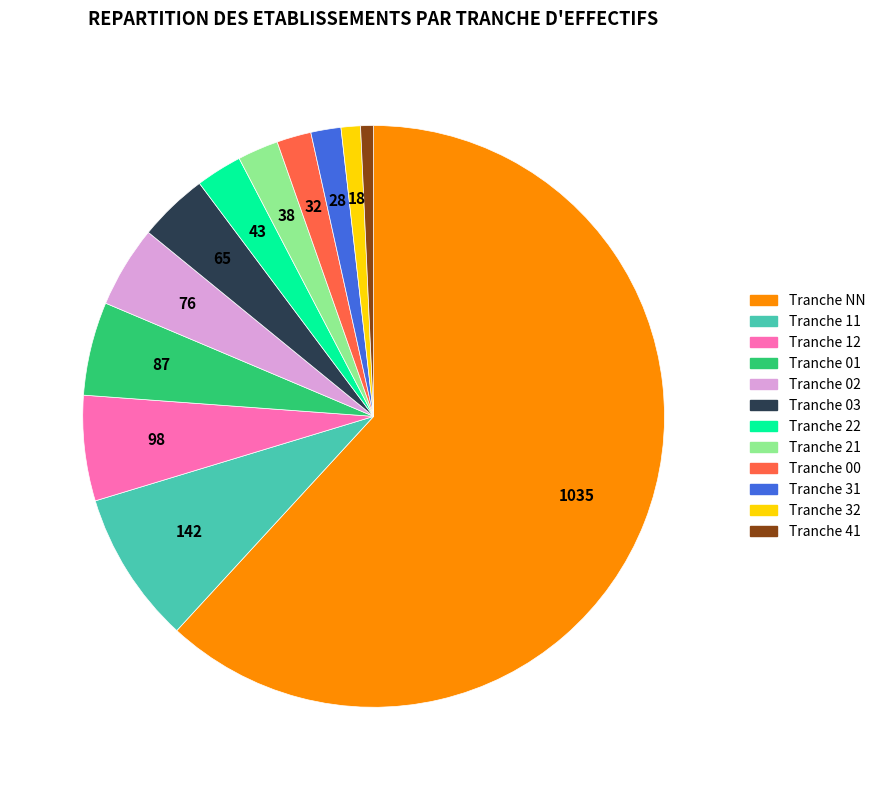

Does any single category account for the majority?

Yes